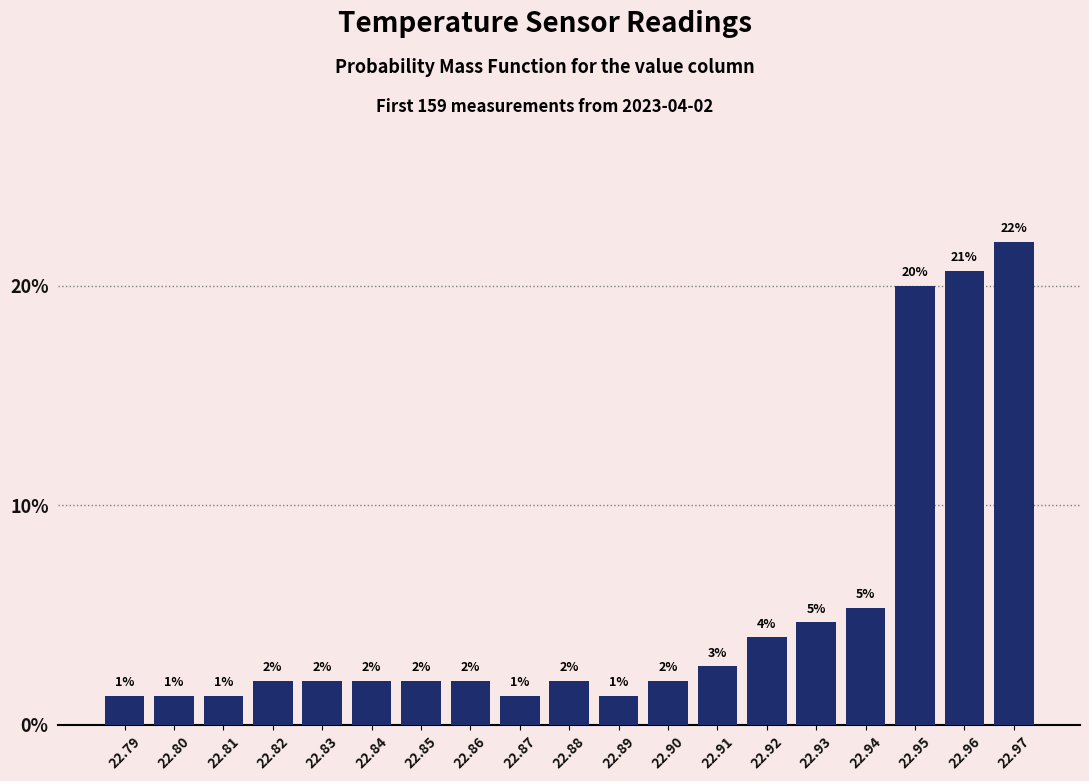

Between 22.95 and 22.91, which is larger?

22.95